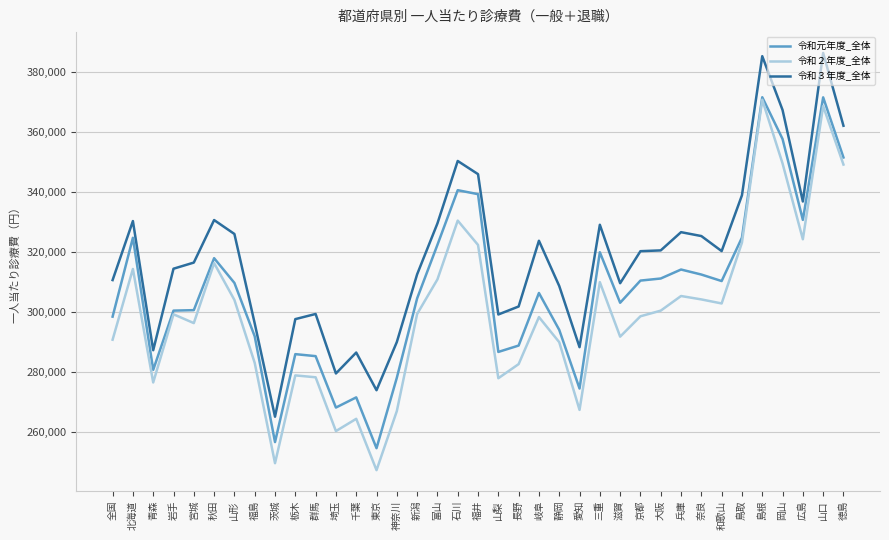

Is the value of 令和２年度_全体 at 茨城 greater than the value of 令和元年度_全体 at 和歌山?

No